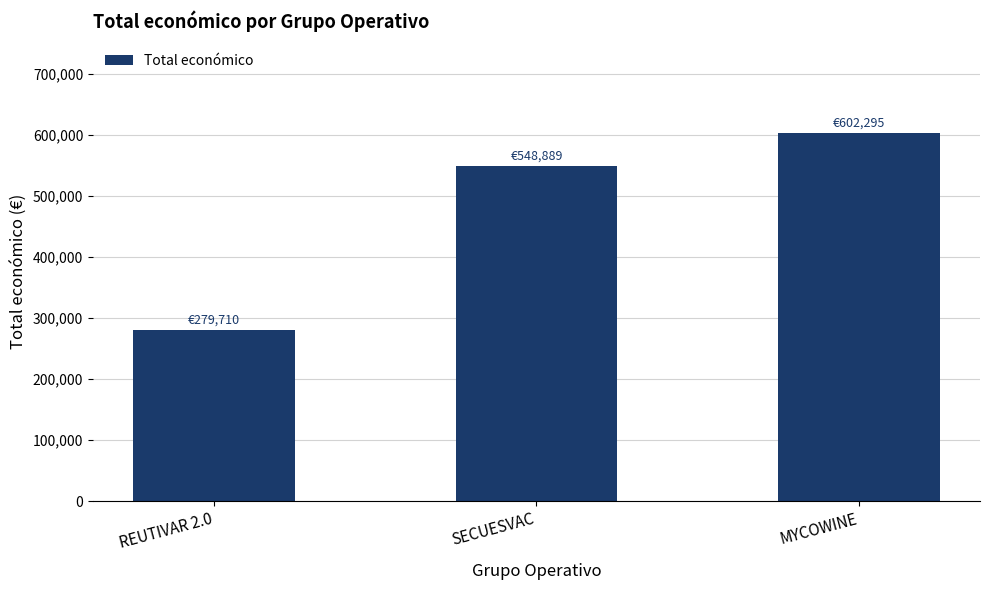

What is the sum of the values at MYCOWINE and REUTIVAR 2.0?

882005.4